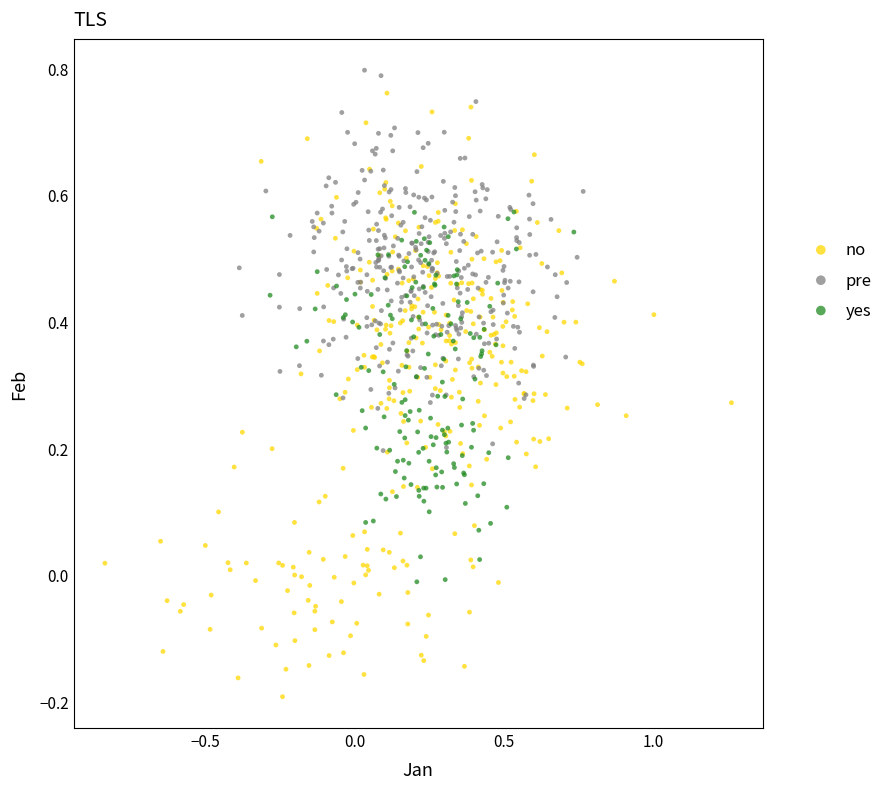

What are all the series names shown in the legend?

no, pre, yes